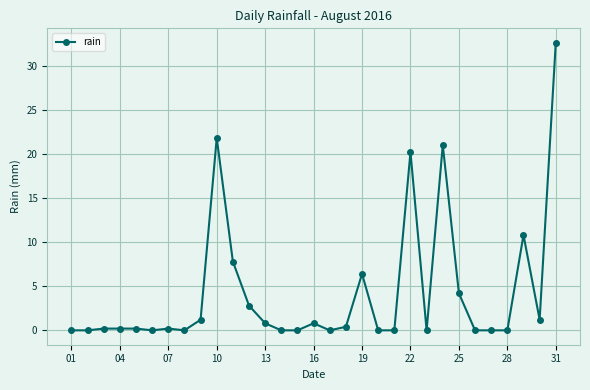

Reading left to right, list all the values displayed in this chart.

0.0	0.0	0.2	0.2	0.2	0.0	0.2	0.0	1.2	21.8	7.8	2.8	0.8	0.0	0.0	0.8	0.0	0.4	6.4	0.0	0.0	20.2	0.0	21.0	4.2	0.0	0.0	0.0	10.8	1.2	32.6